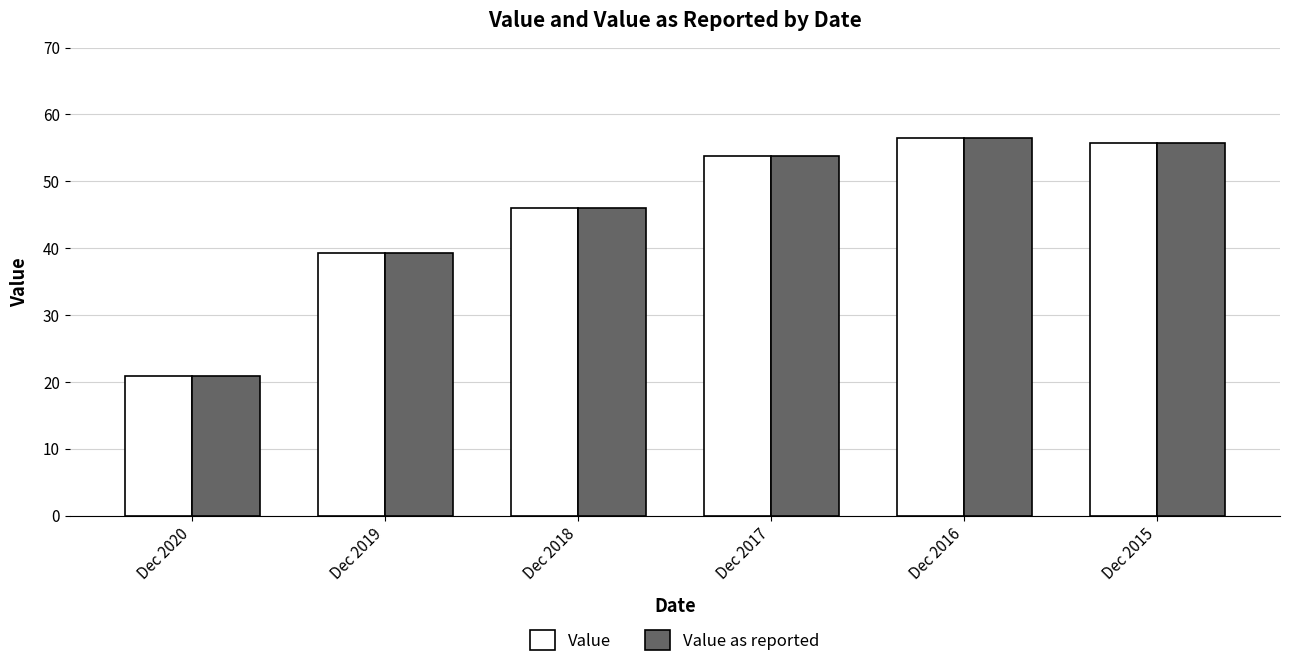

What are all the series names shown in the legend?

Value, Value as reported